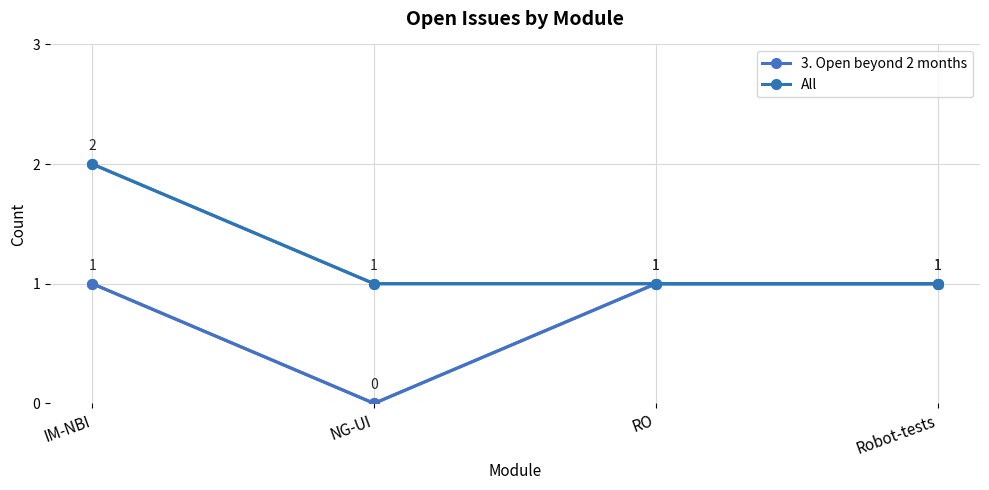

What is the difference between the maximum and minimum values in the 3. Open beyond 2 months series?

1